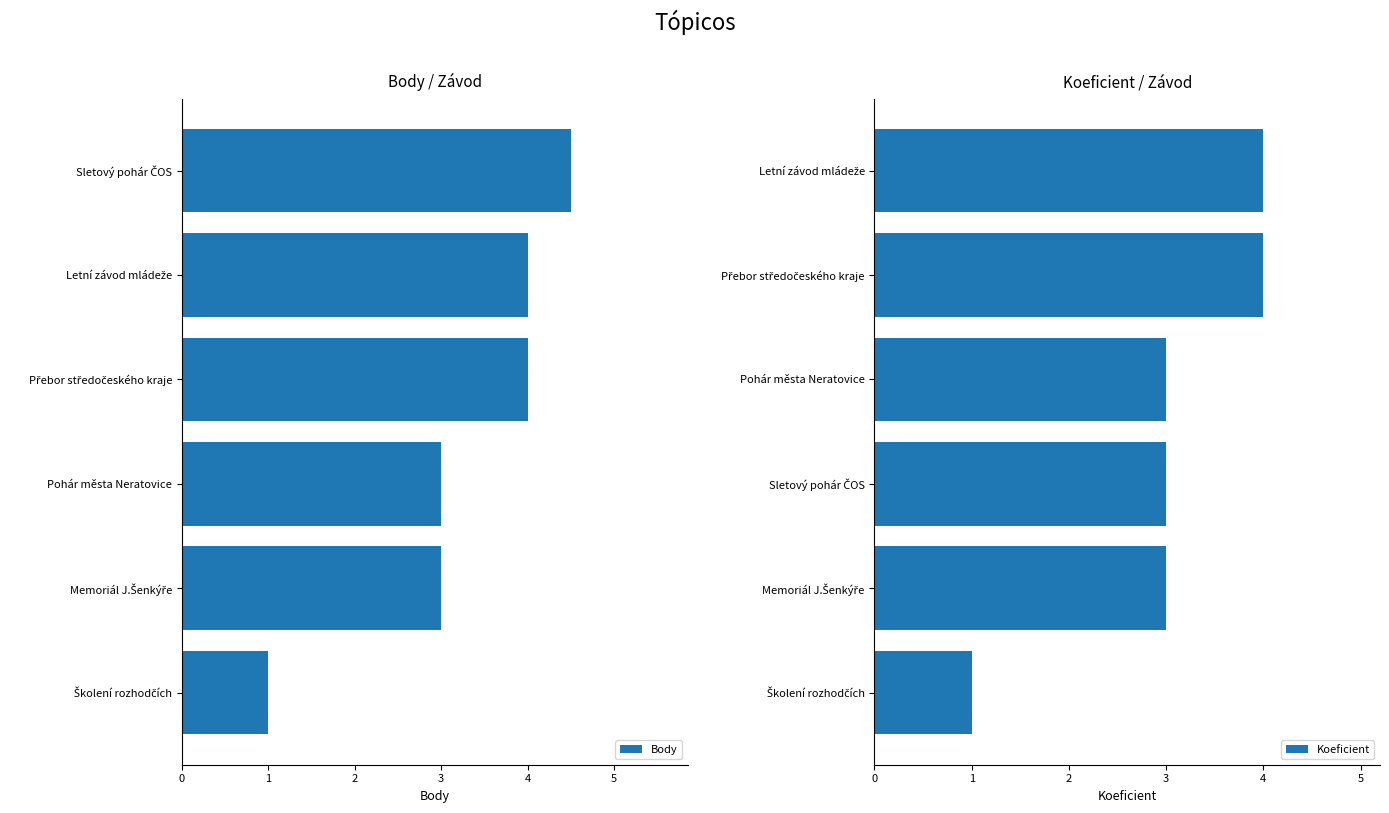

Is it true that Body equals 5.0 at Pohár města Neratovice?

False